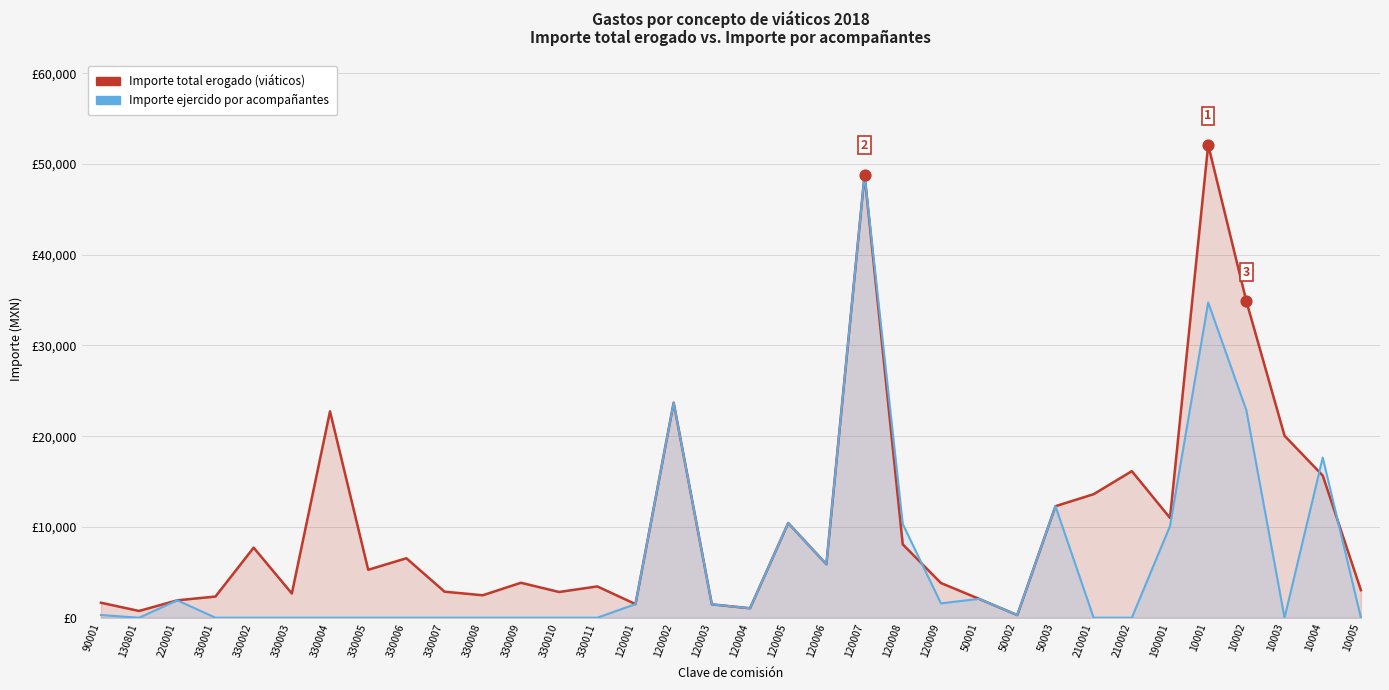

Which series reaches the maximum Y coordinate?

Importe total erogado